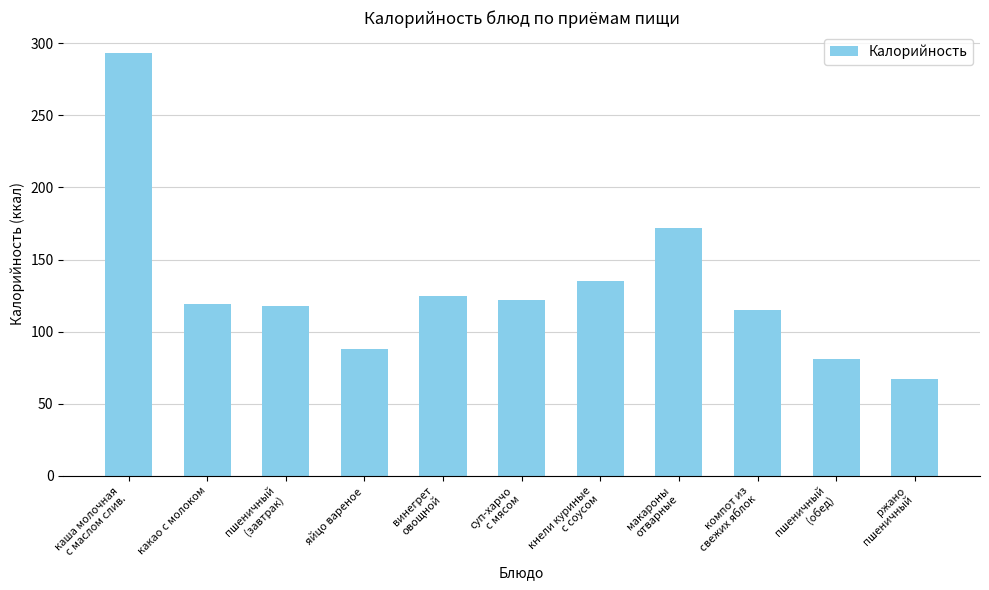

True or false: the data shows 135 at кнели куриные
с соусом.

True